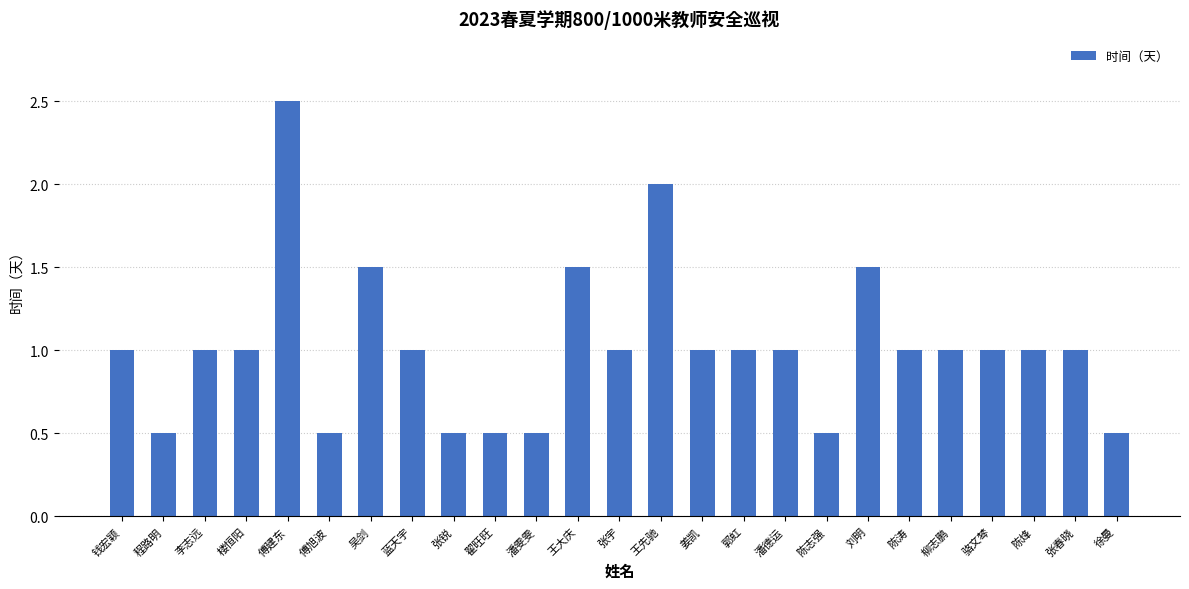

Reading left to right, list all the values displayed in this chart.

1.0	0.5	1.0	1.0	2.5	0.5	1.5	1.0	0.5	0.5	0.5	1.5	1.0	2.0	1.0	1.0	1.0	0.5	1.5	1.0	1.0	1.0	1.0	1.0	0.5